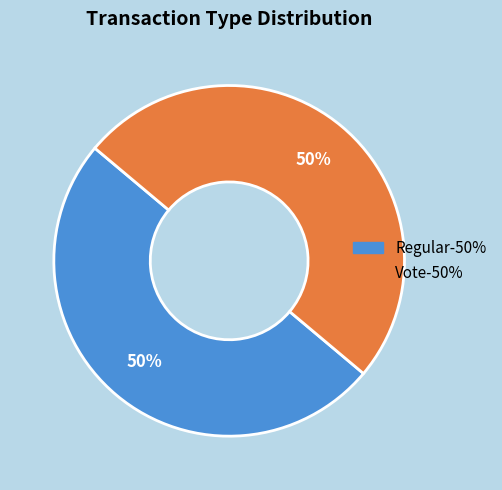

To the nearest percent, what is the average slice percentage?

50%